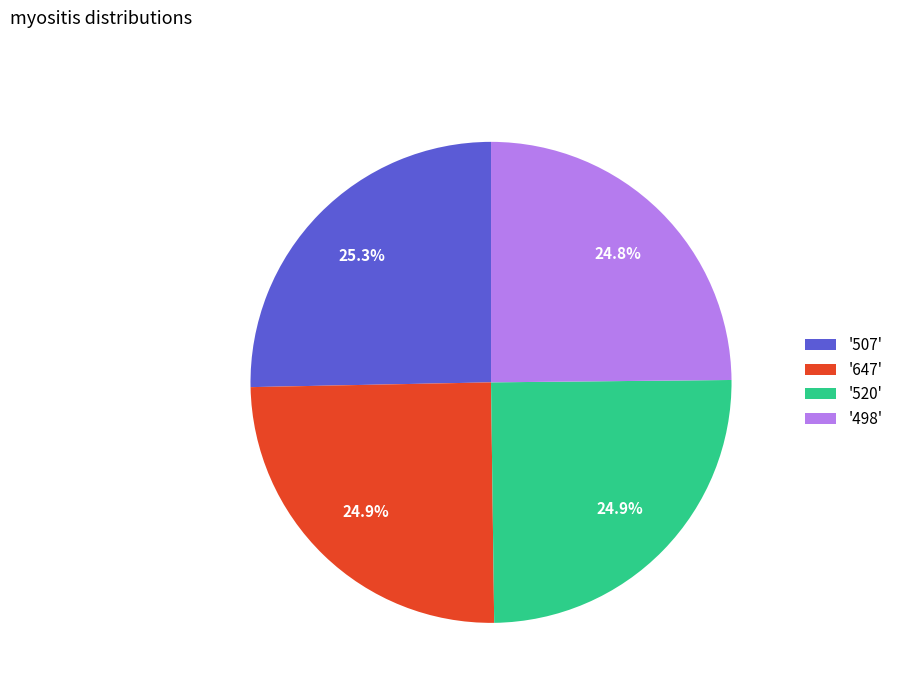

Is there any slice that represents more than half of the pie?

No